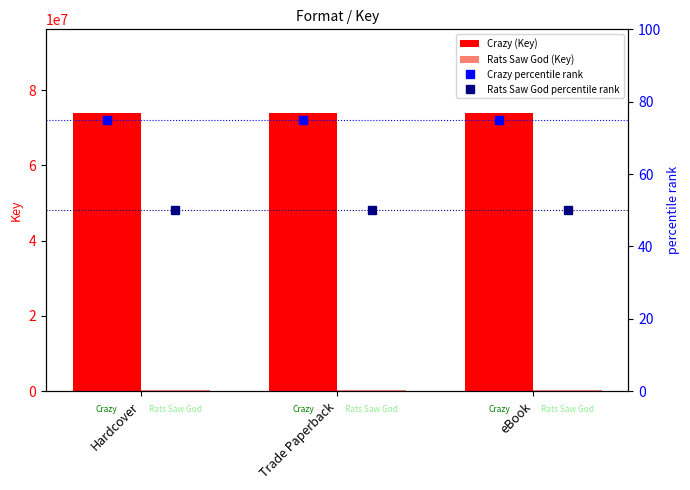

Is it true that Crazy (Key) equals 73979720 at Trade Paperback?

True